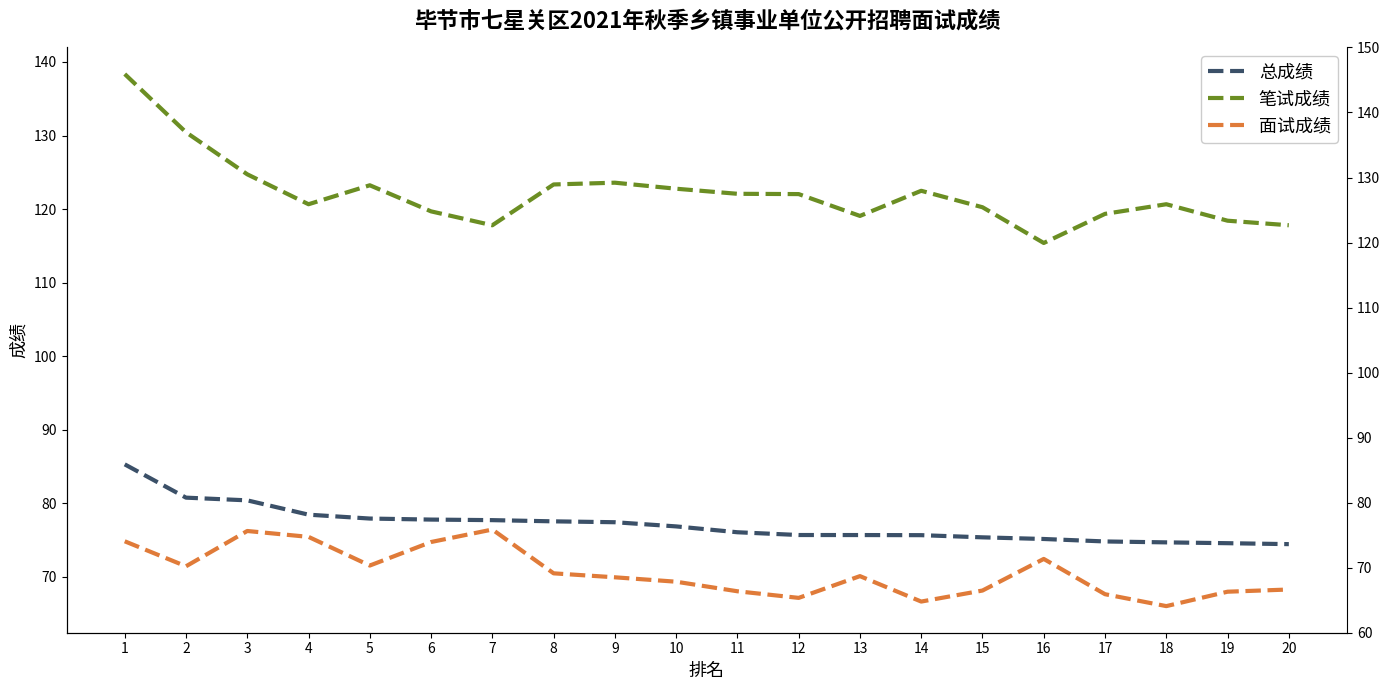

Which series has the largest total across all categories?

笔试成绩